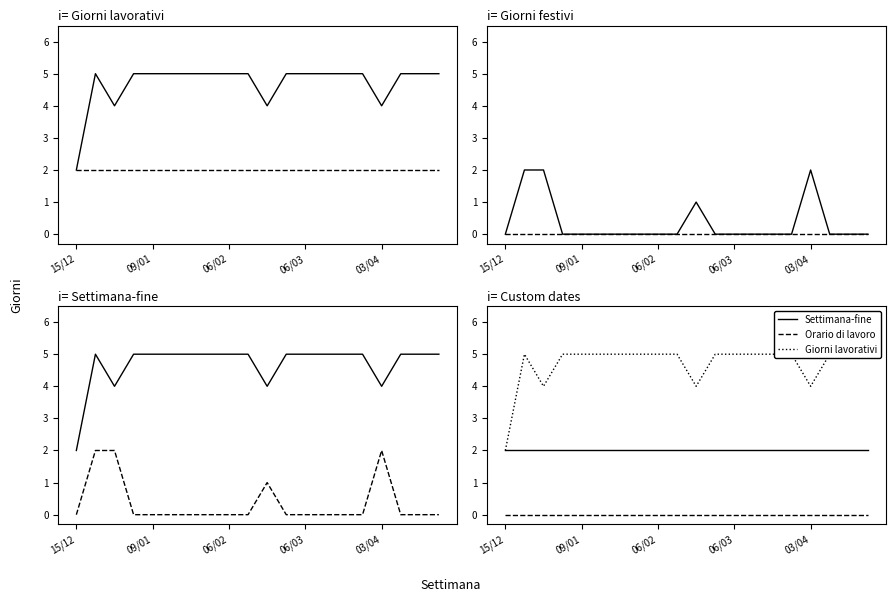

What position from the left is 06/02?

9